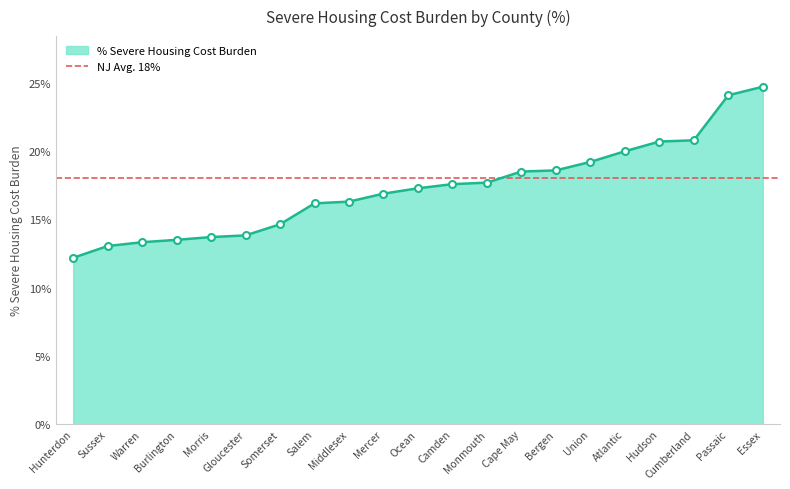

What is the change in value from Somerset to Essex?

+0.1